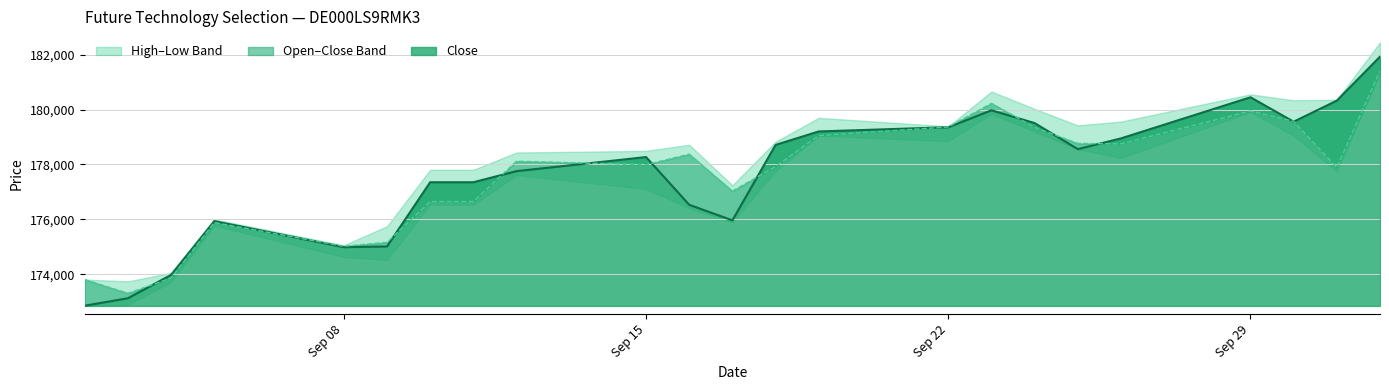

True or false: Close has a value of 109478 at 26.09.2025.

False